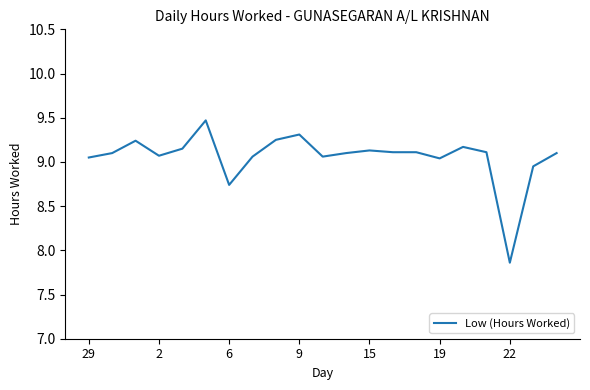

What is the maximum value shown in the chart?

9.5